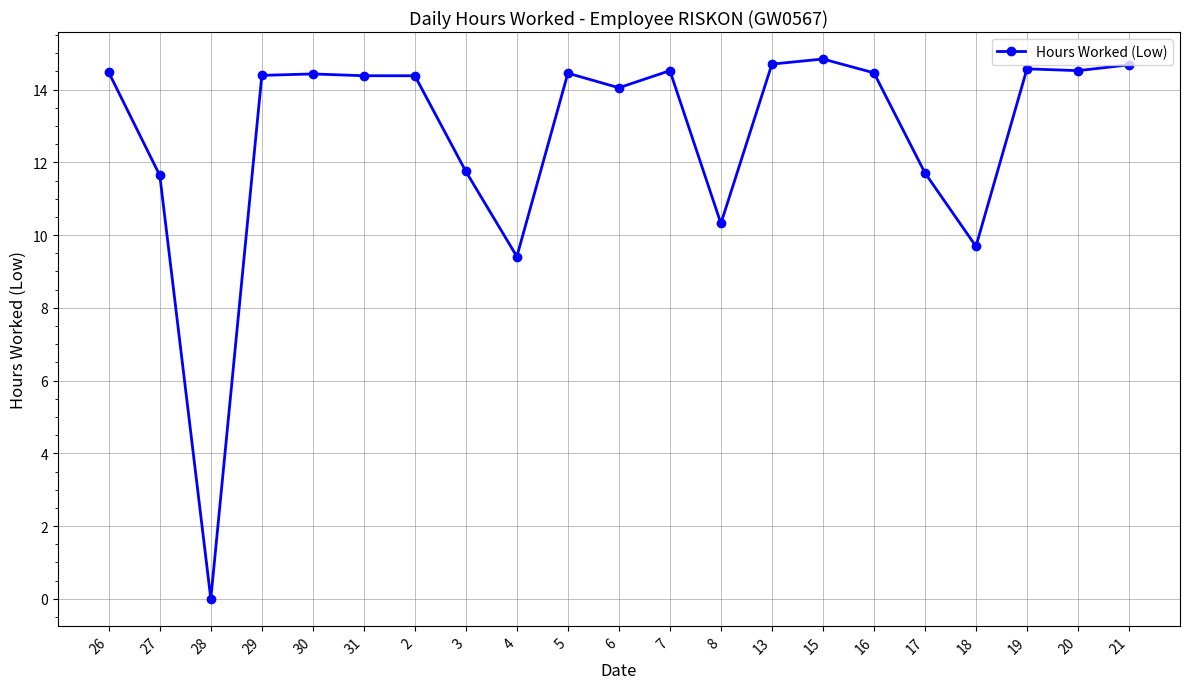

What is the difference between the maximum and minimum values?

14.8